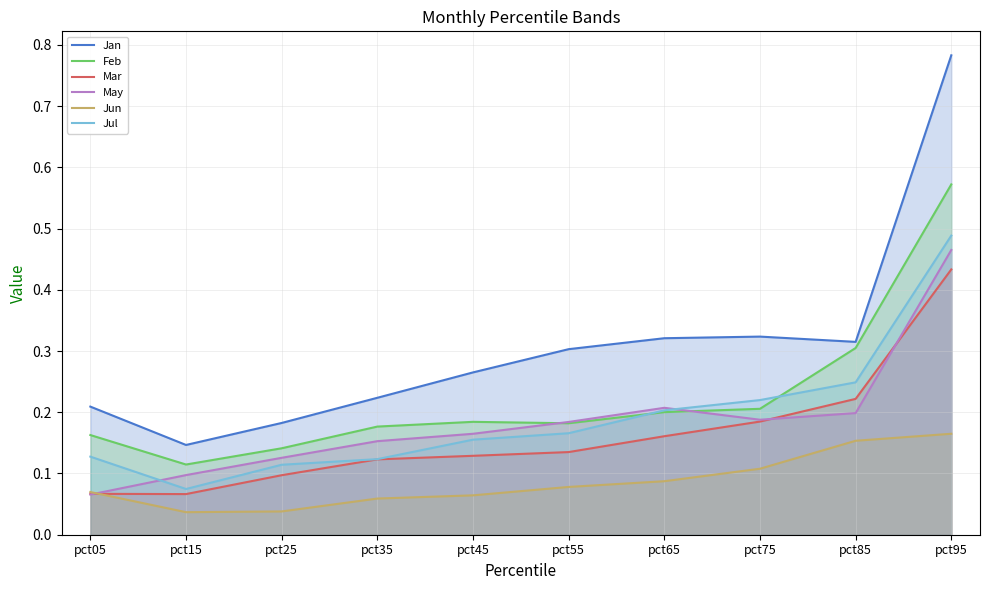

True or false: Jan and Mar intersect in this chart.

False